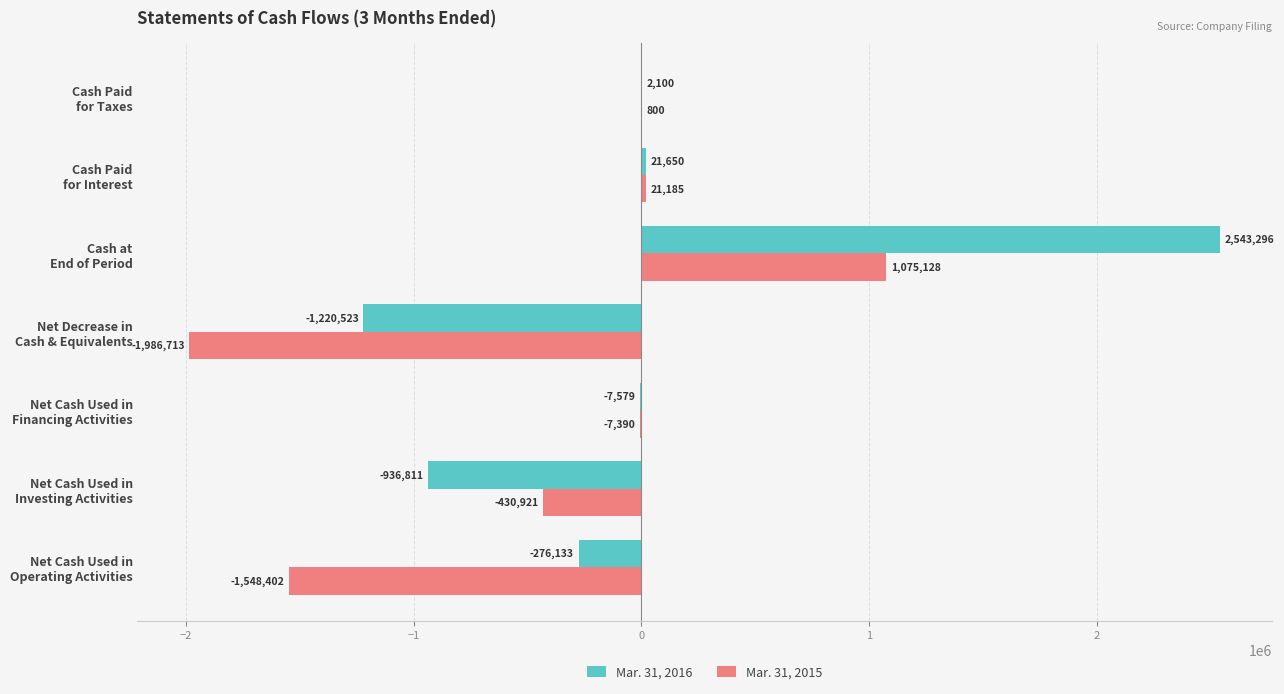

What is the maximum value shown in the chart?

2543296